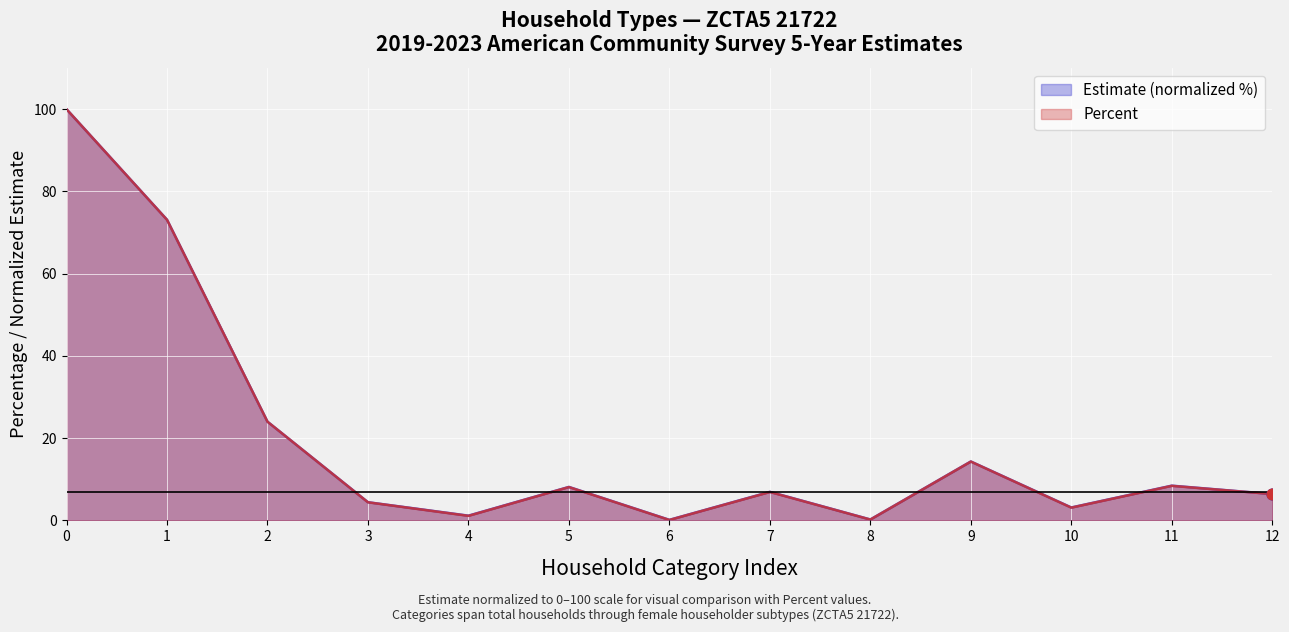

Which series reaches the maximum Y coordinate?

Estimate